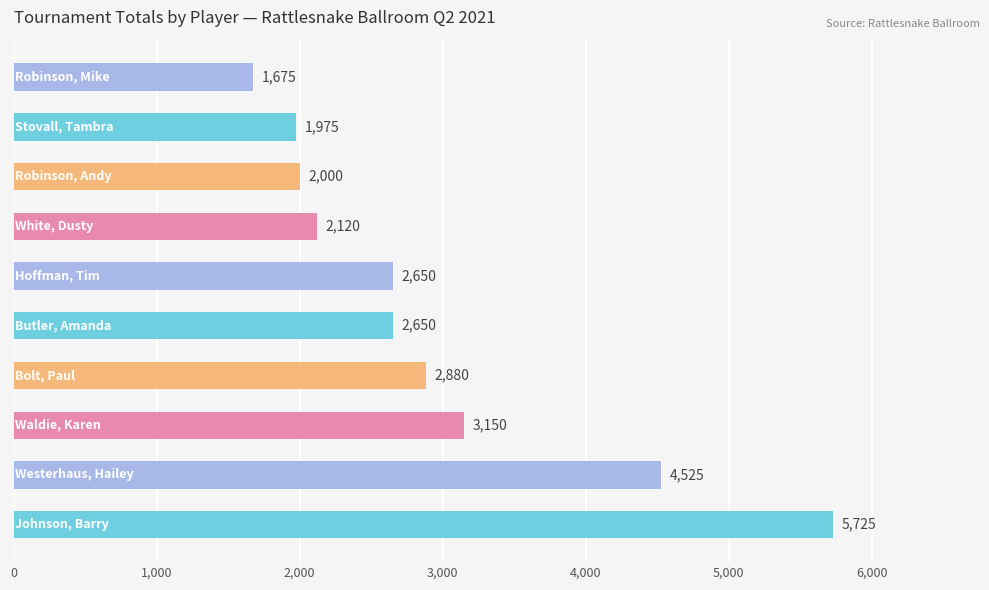

What is the difference between the maximum and second lowest values?

3750